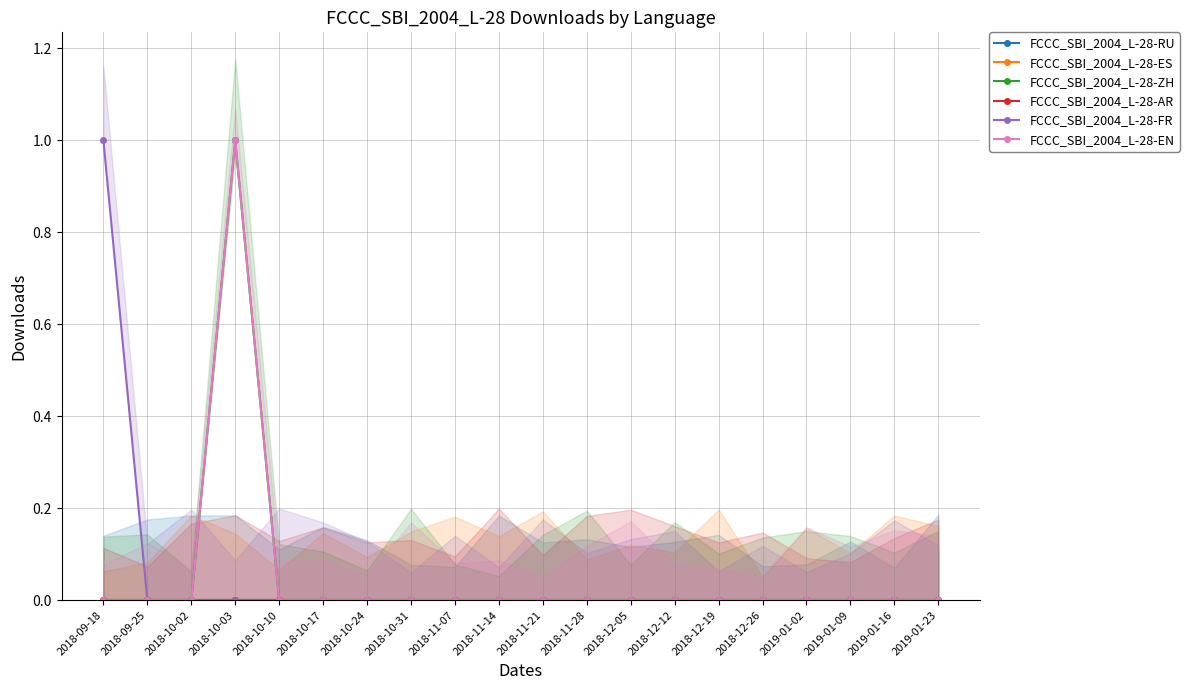

At which label is FCCC_SBI_2004_L-28-EN closest to 0?

2018-09-18